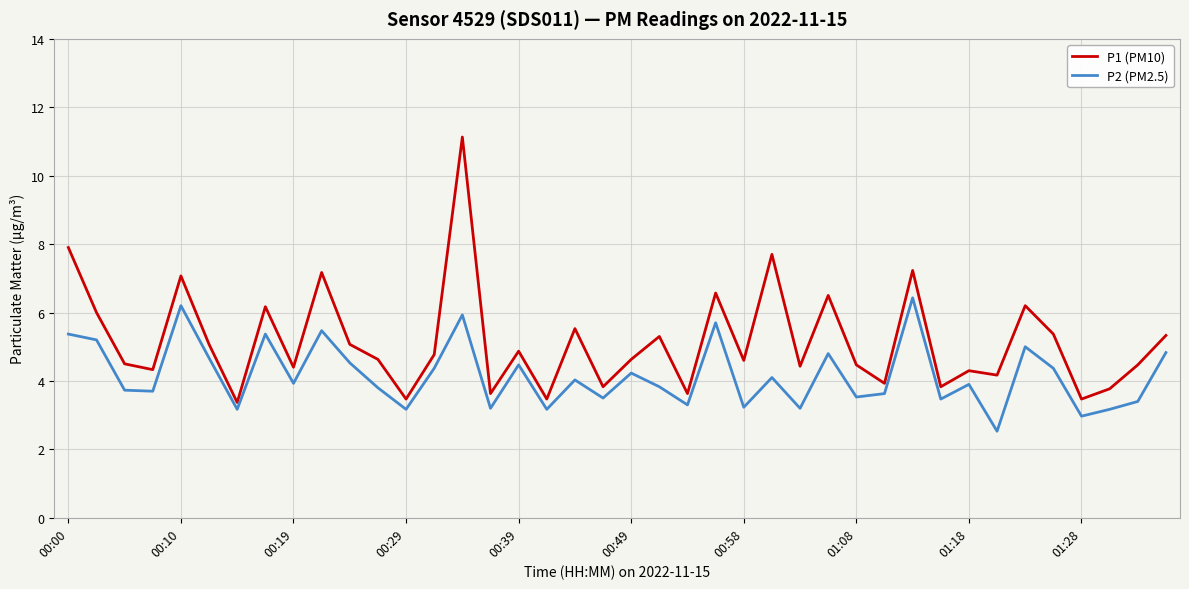

True or false: P2 (PM2.5) and P1 (PM10) intersect in this chart.

False